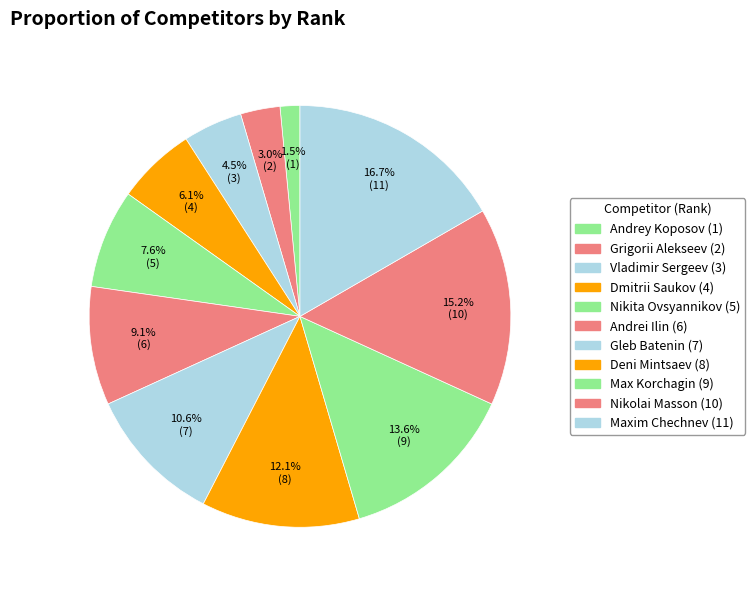

Count the number of slices in the pie.

11